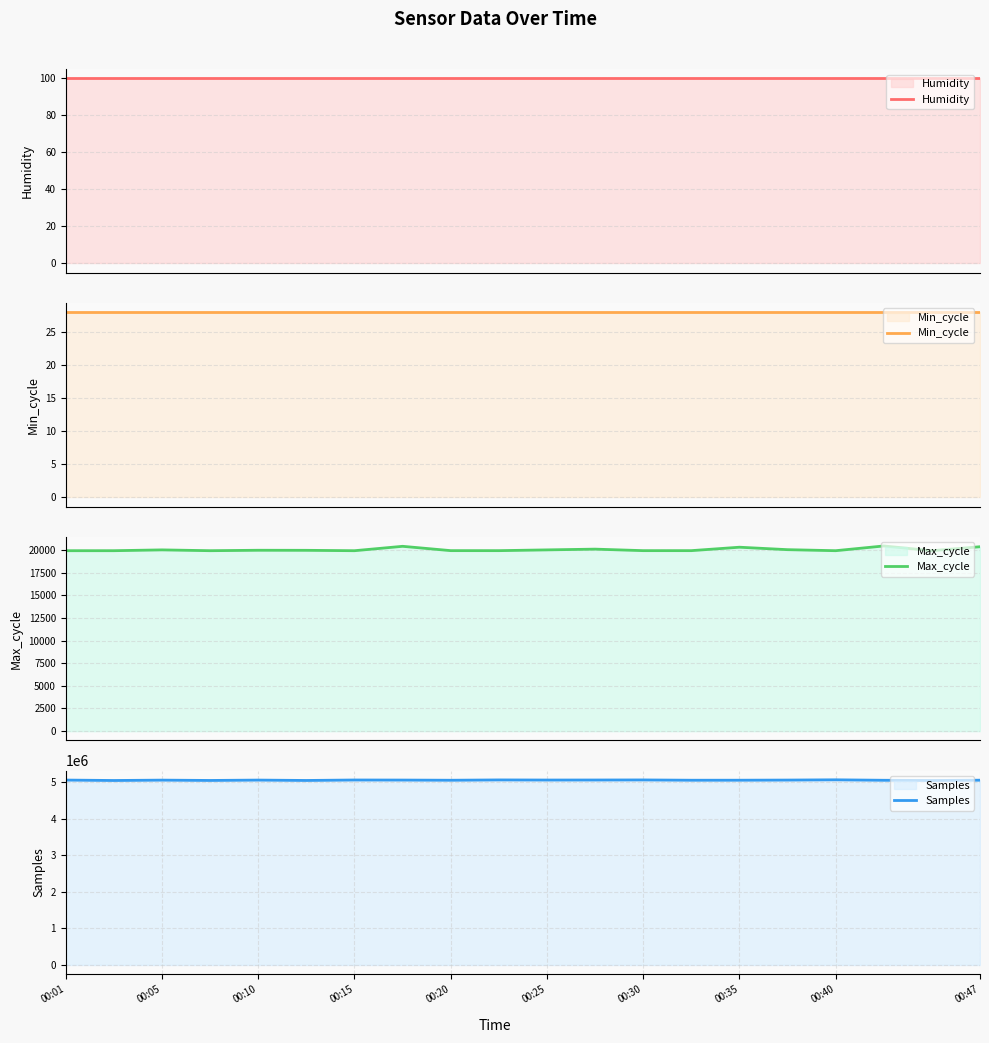

What is the lowest value of the Max_cycle series?

19924